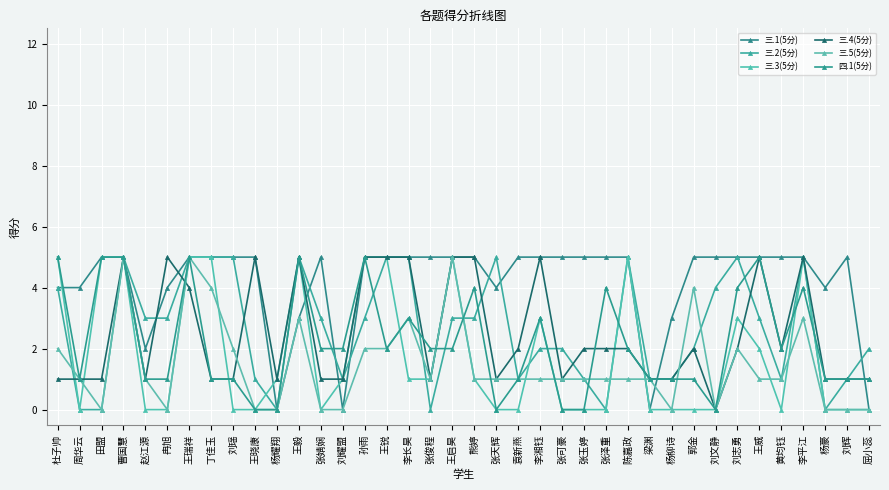

What position from the right is 刘志勇?

7